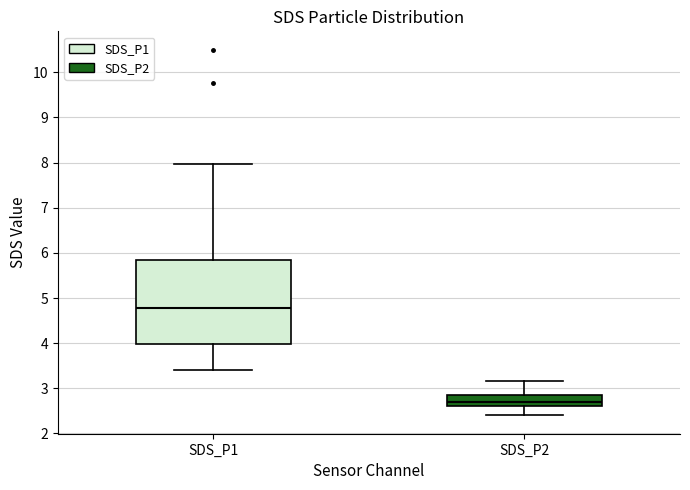

Where is the upper edge of the box for SDS_P1 on the y-axis? The values are not printed on the chart, so give them approximately, as read against the axis.

5.8